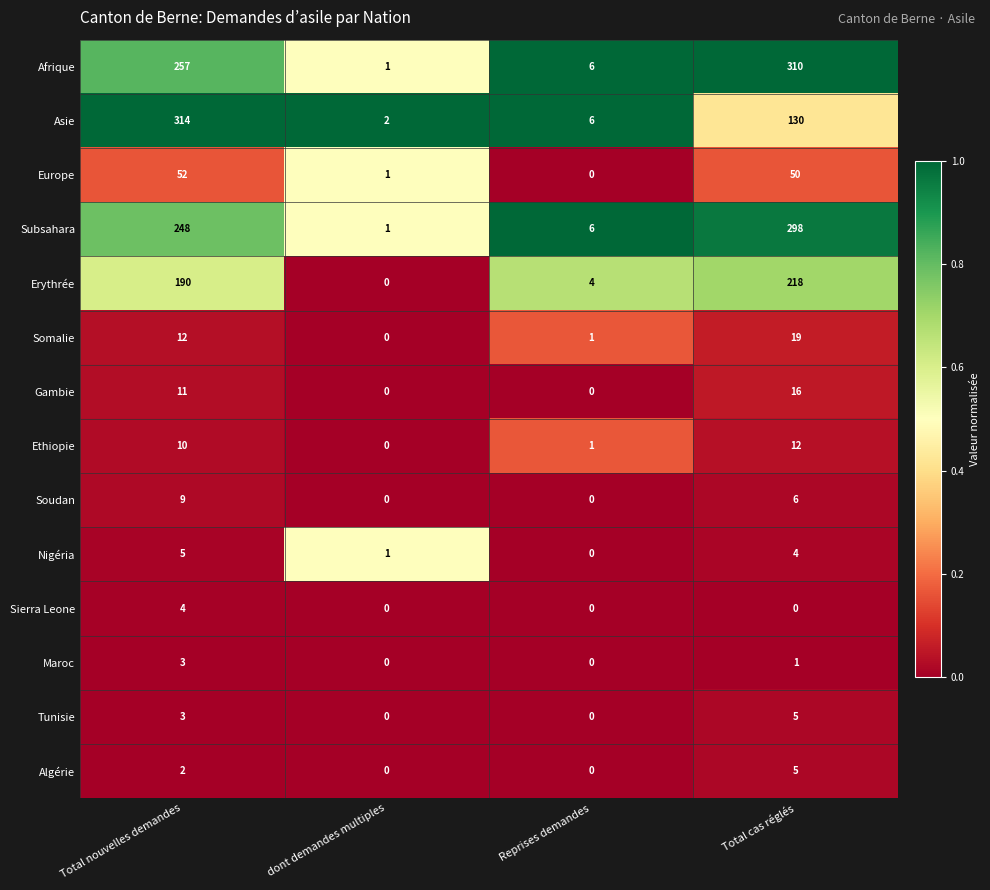

What is the difference between the highest and lowest values at Total cas réglés?

310